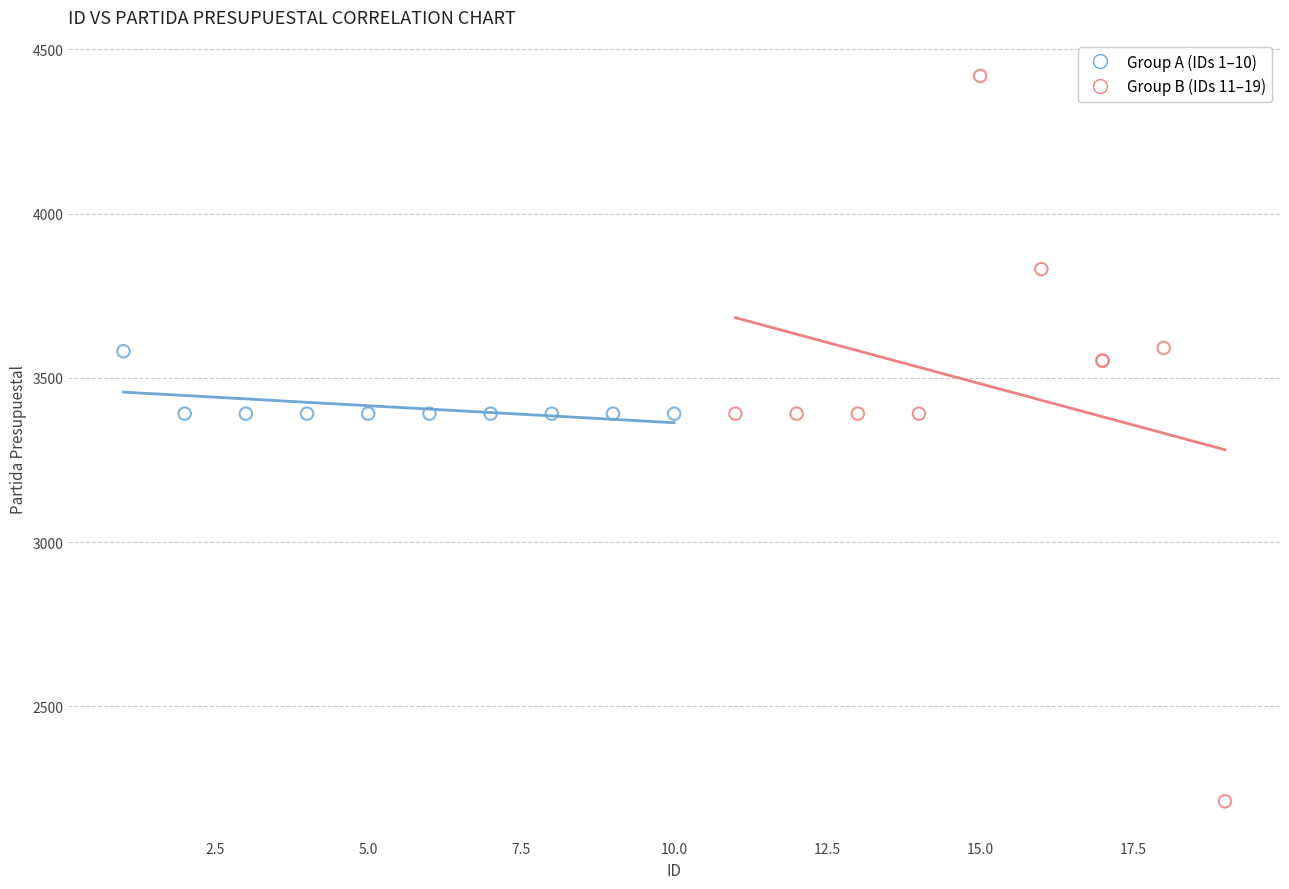

Which series has the largest Y range (max minus min)?

Group B (IDs 11–19)